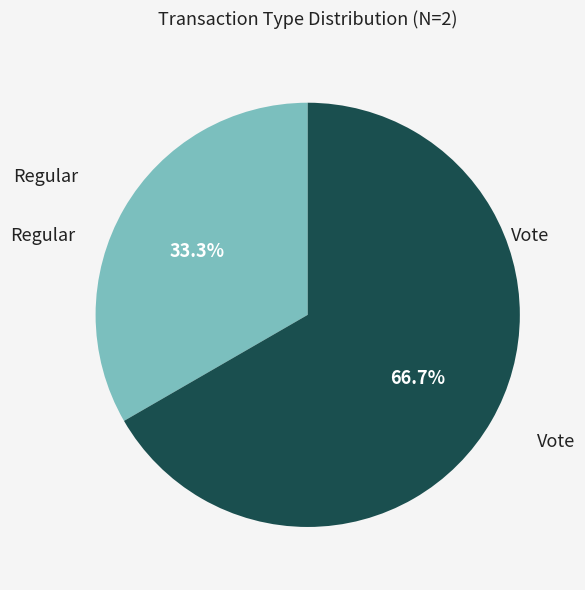

How many segments does this pie chart have?

2